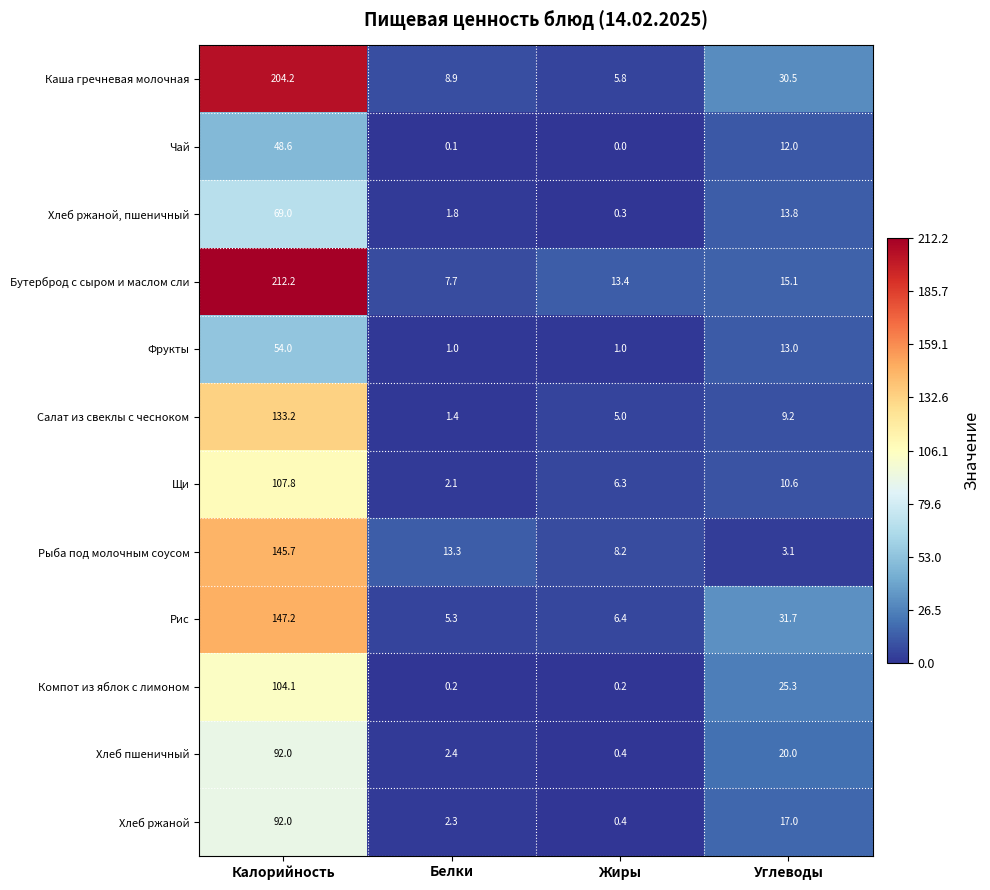

How many distinct data groups are displayed?

12